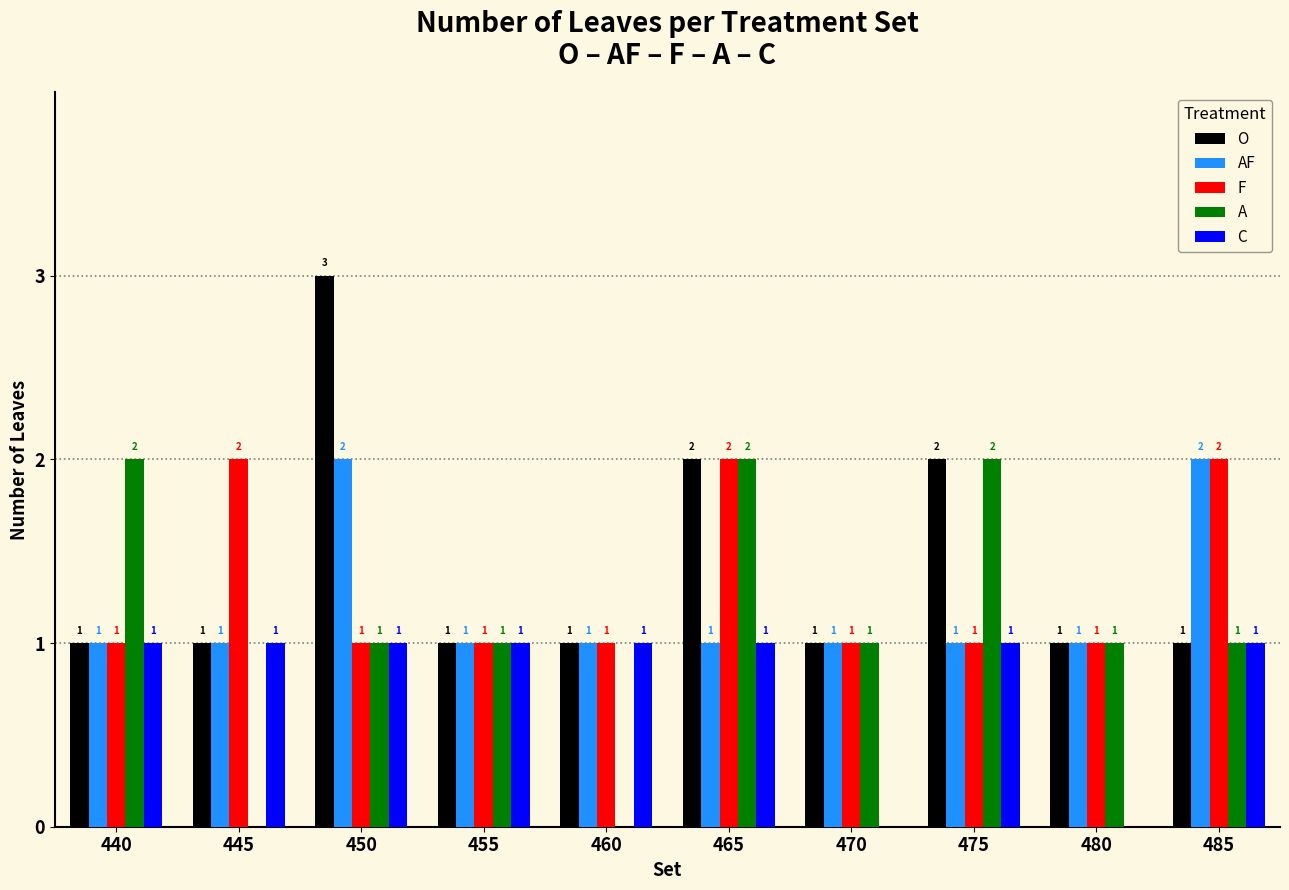

At which label does A first exceed 1?

440